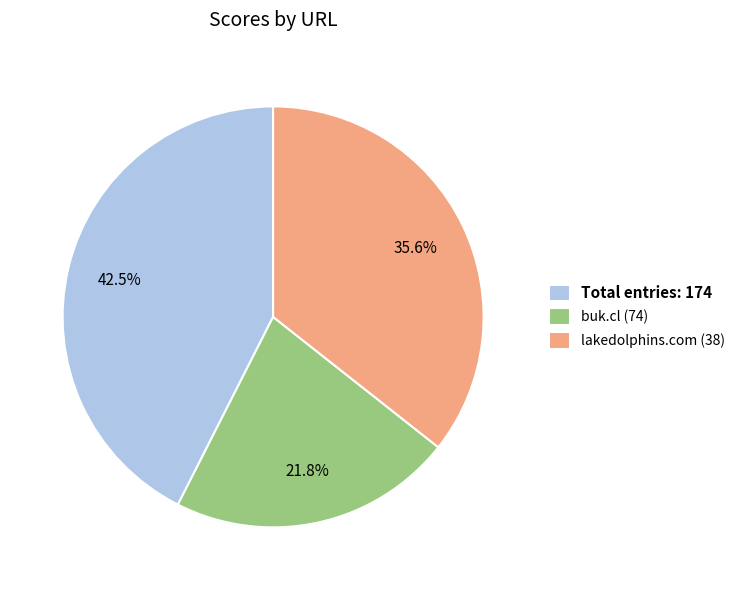

Between buk.cl (74) and lakedolphins.com (38), which is larger?

lakedolphins.com (38)